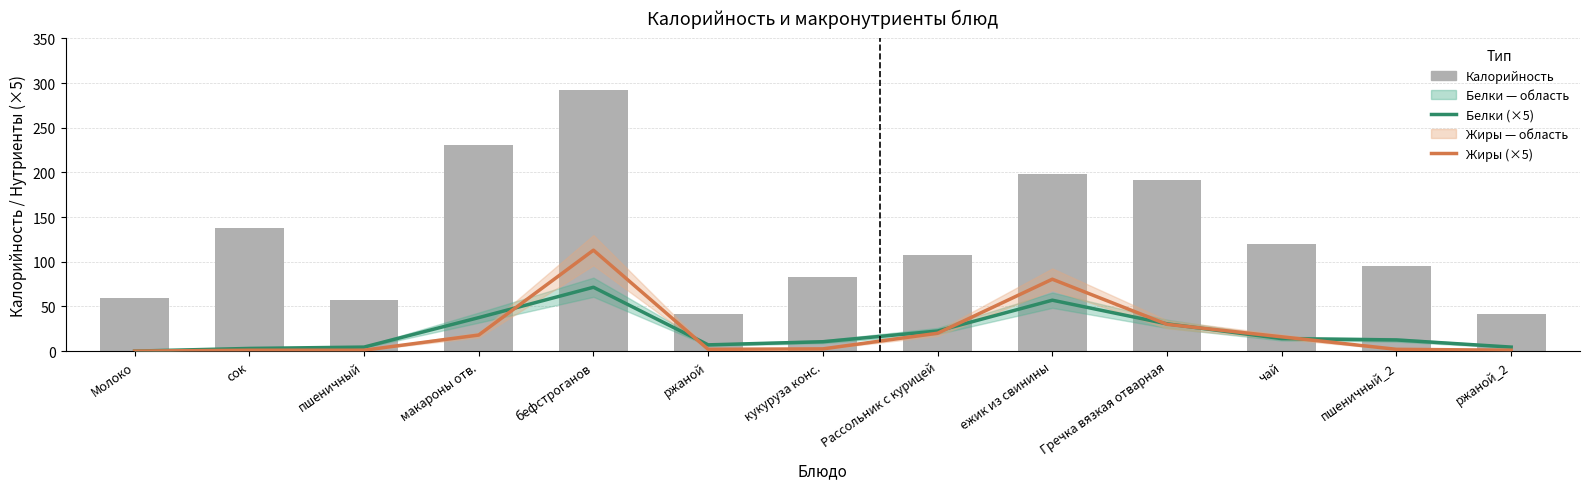

Reading left to right, transcribe all the data shown in this chart.

Белки (×5): 0.0	3.0	4.5	37.5	71.5	7.0	10.5	22.5	57.0	30.5	14.0	12.5	4.5
Жиры (×5): 0.0	1.0	1.0	18.0	113.0	2.0	2.5	20.0	80.5	30.0	16.0	2.0	1.0
Калорийность (столб.): 60.0	138.0	57.0	231.0	292.0	41.0	83.0	108.0	198.0	192.0	120.0	95.0	41.0